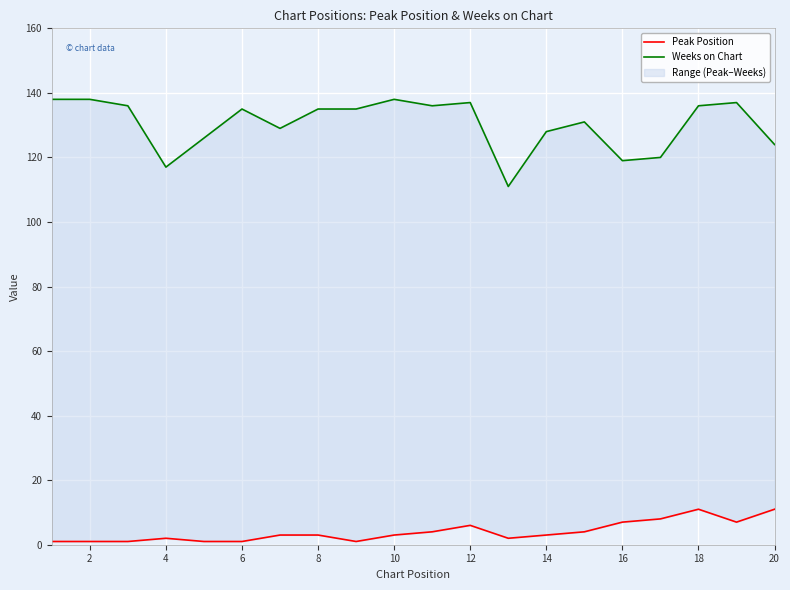

Between 0 and 19, which is larger?

19